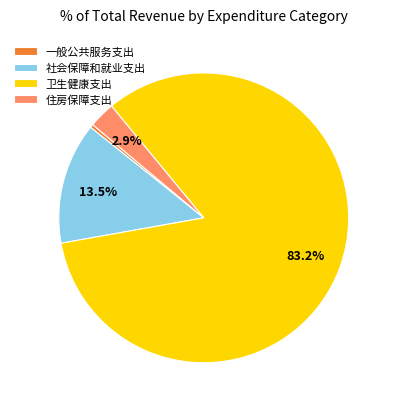

Does 一般公共服务支出 represent more than half of the total?

No